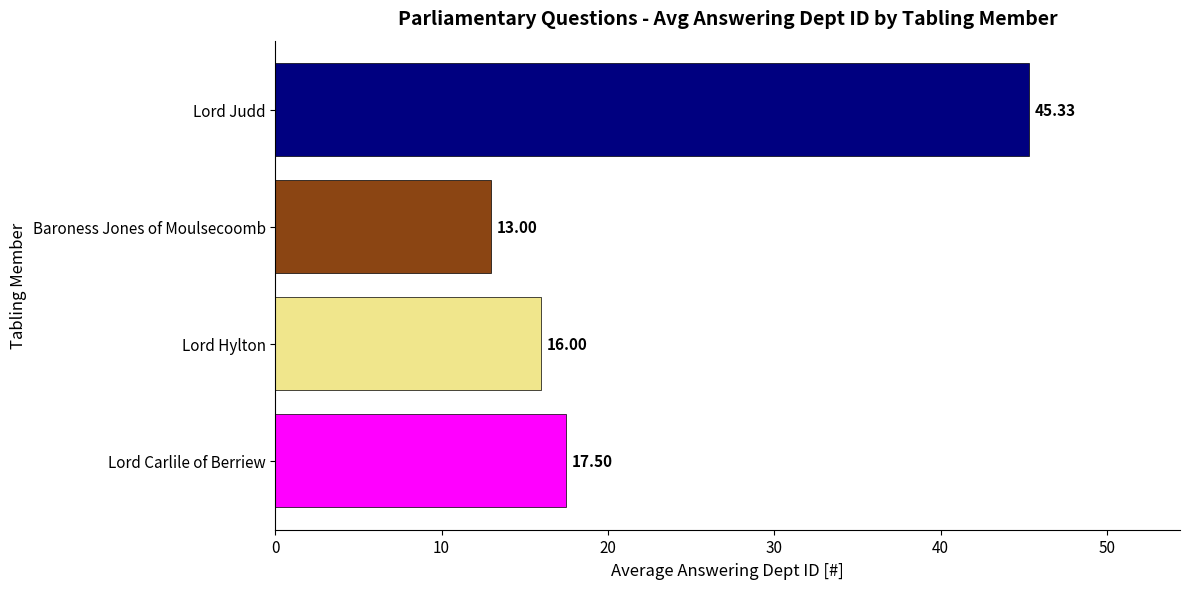

Approximately how many times larger is the value at Lord Carlile of Berriew compared to Lord Judd?

0.4